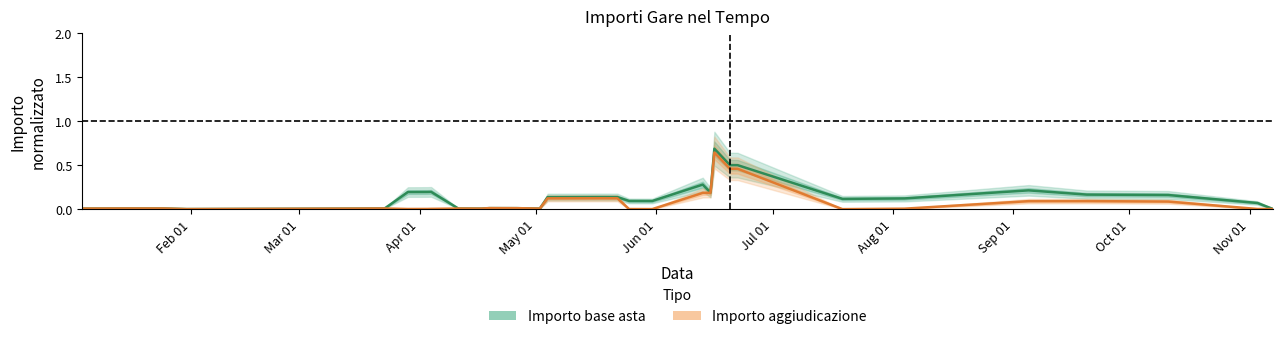

Where is Importo base asta nearest to the value 0?

May 01